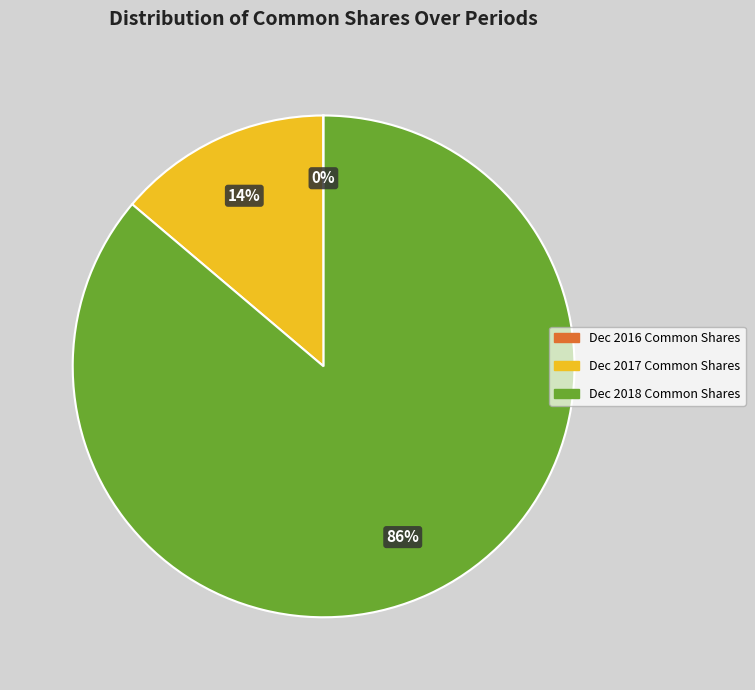

Does any single category account for the majority?

Yes